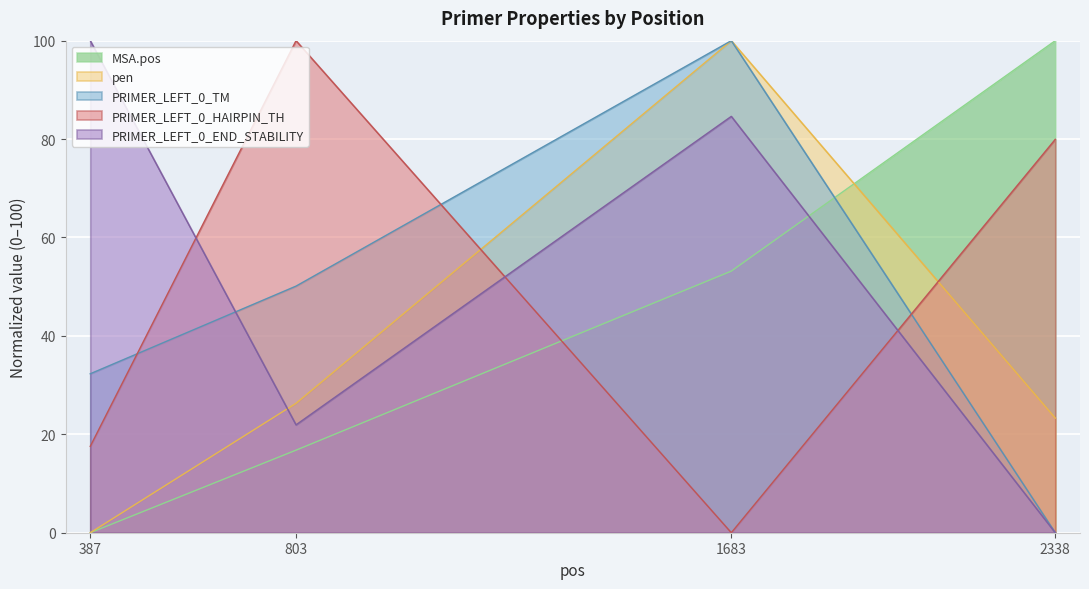

Does the chart display data point markers on the line(s)?

No